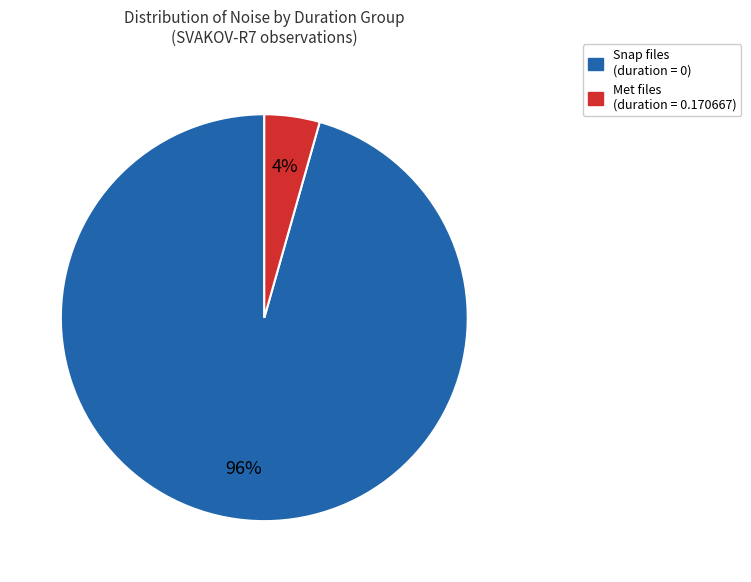

How many slices are in this pie chart?

2